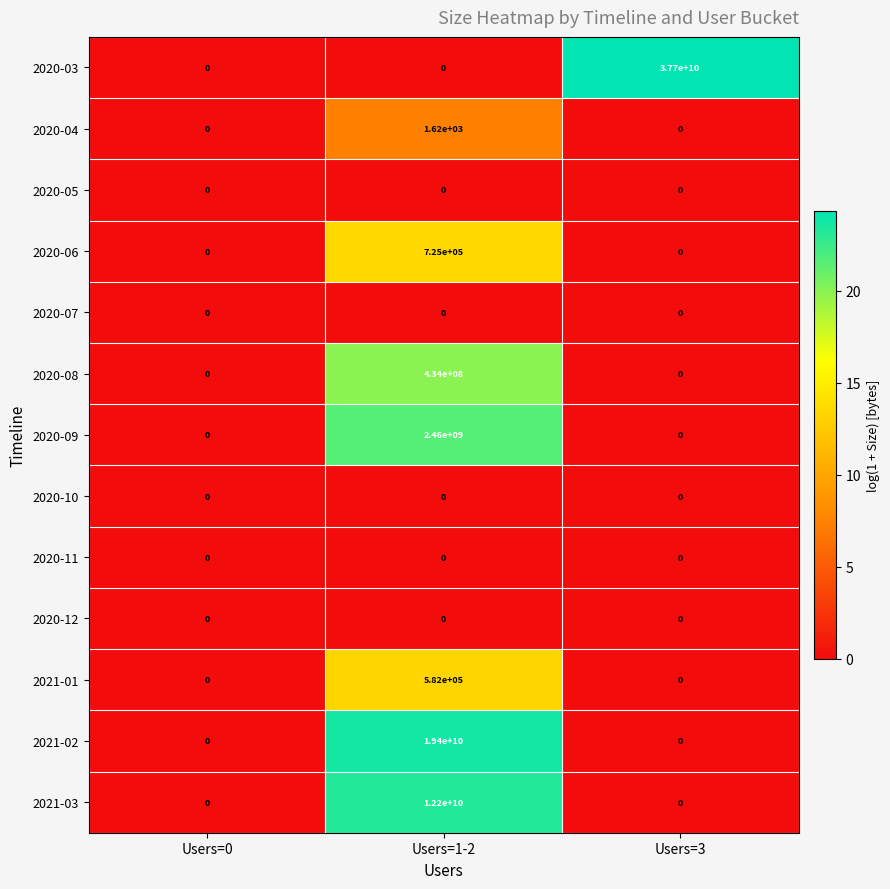

Which series has the widest spread of values?

2020-03